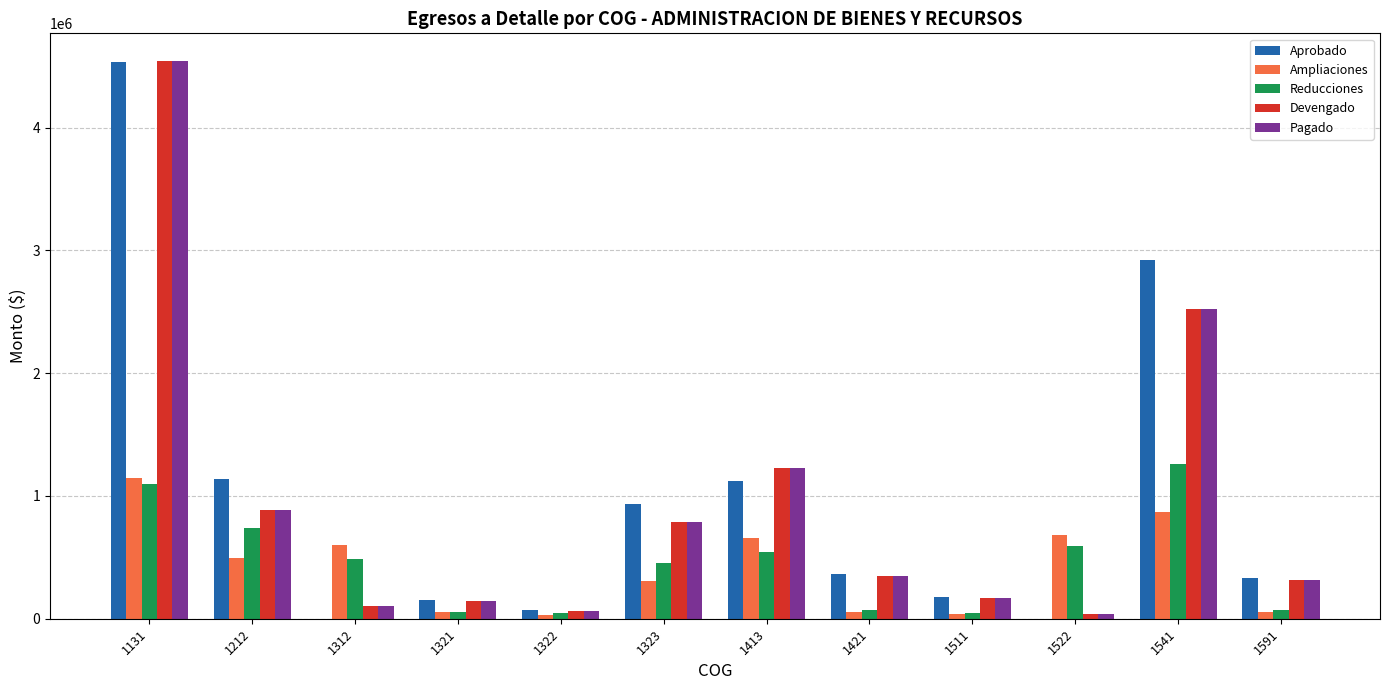

At which label does Aprobado first exceed 366118?

1131